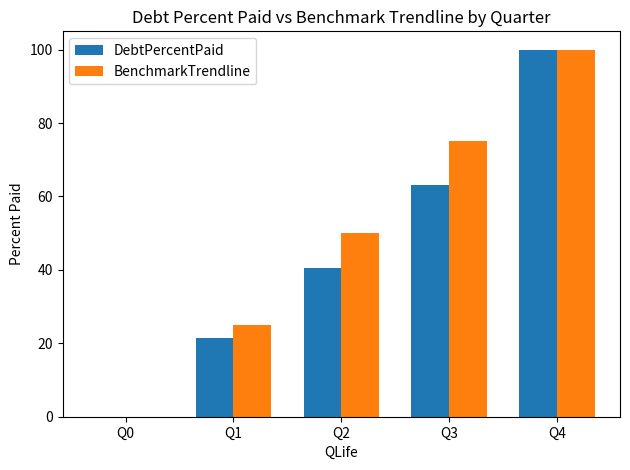

Which series changed the most between Q1 and Q2?

BenchmarkTrendline